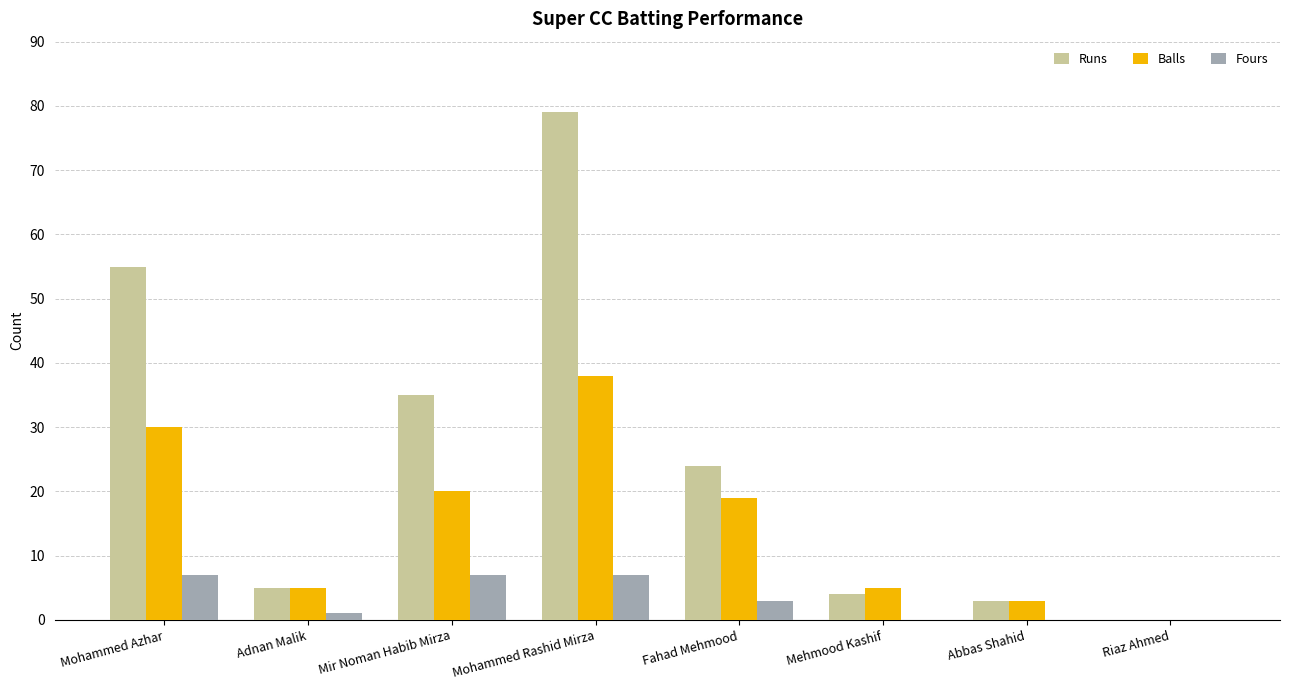

Between Mir Noman Habib Mirza and Riaz Ahmed, which series saw the biggest shift?

Runs